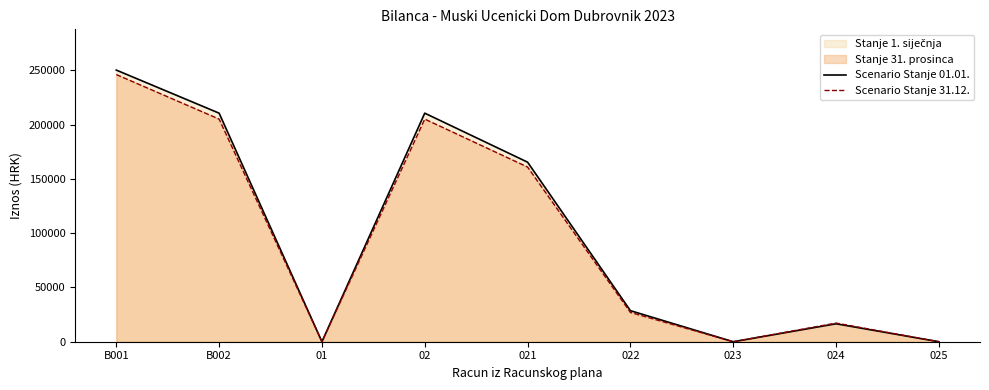

Where is the first local maximum for Scenario Stanje 31.12.?

02